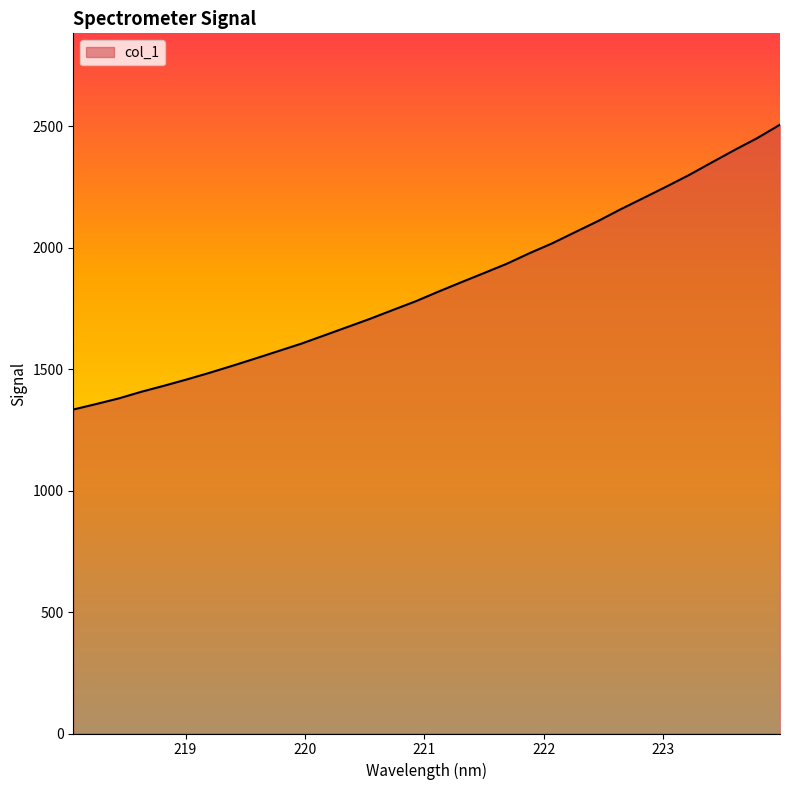

What is the difference between the maximum and minimum values?

1172.3